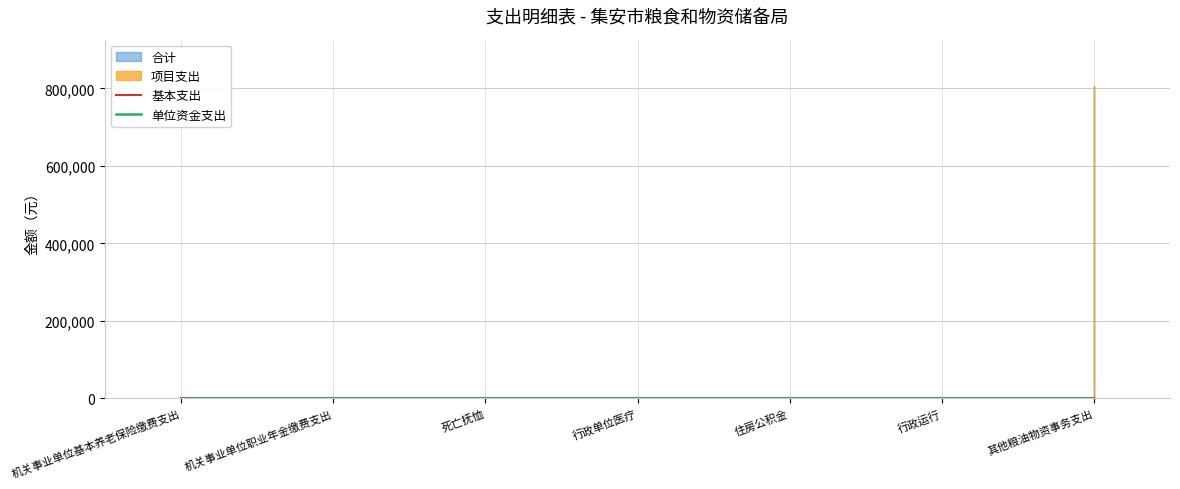

Is the value of 单位资金支出 at 行政单位医疗 greater than the value of 基本支出 at 其他粮油物资事务支出?

No